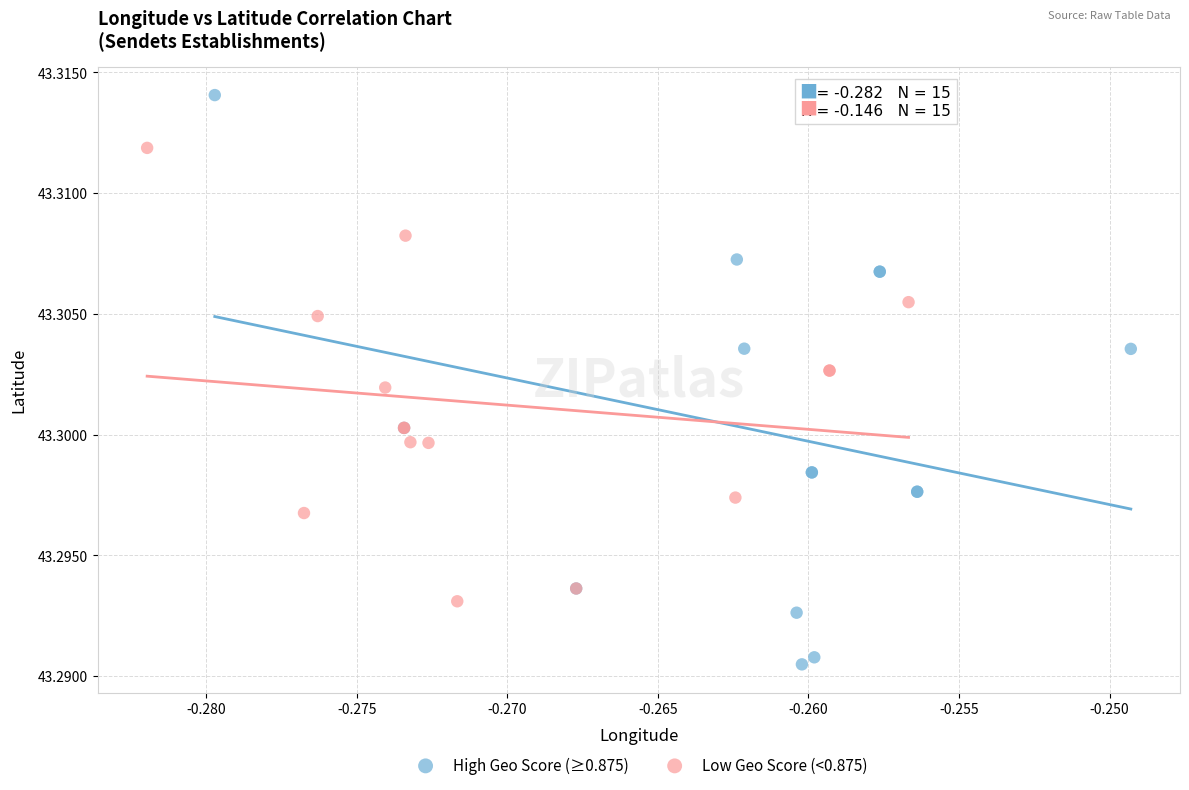

Which series reaches the maximum Y coordinate?

High Geo Score (≥0.875)